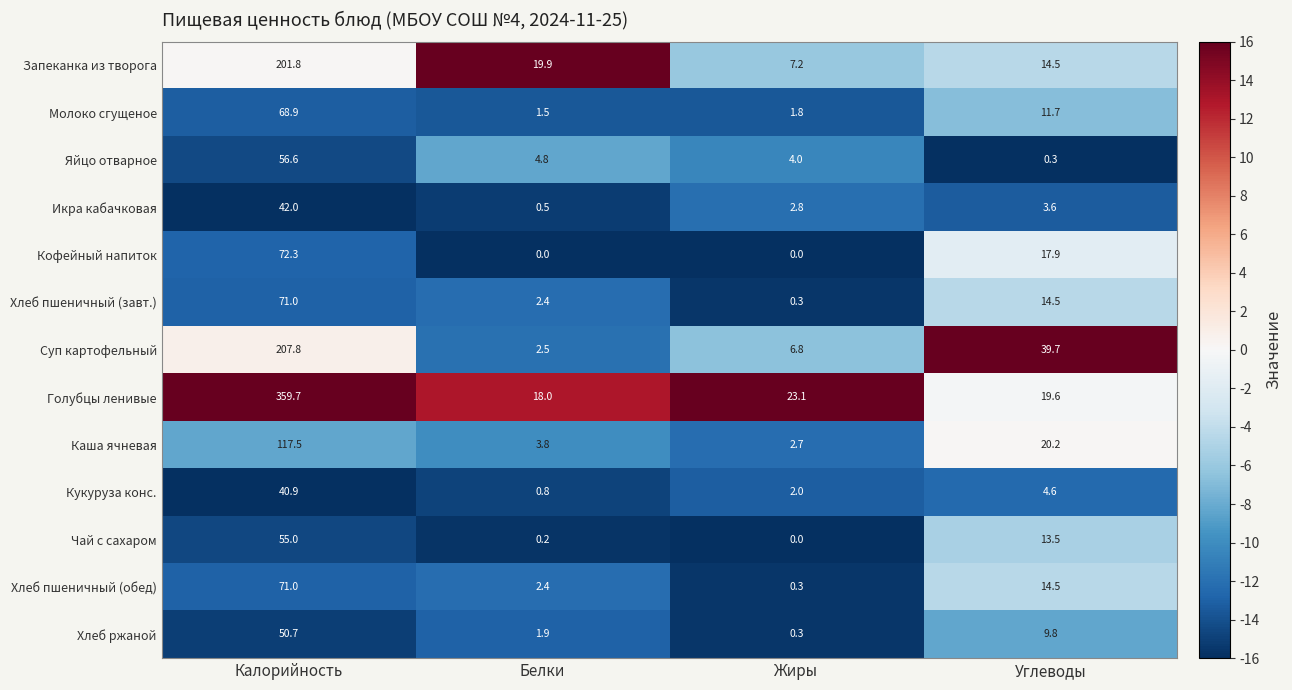

Which series has the largest range (max minus min)?

Голубцы ленивые